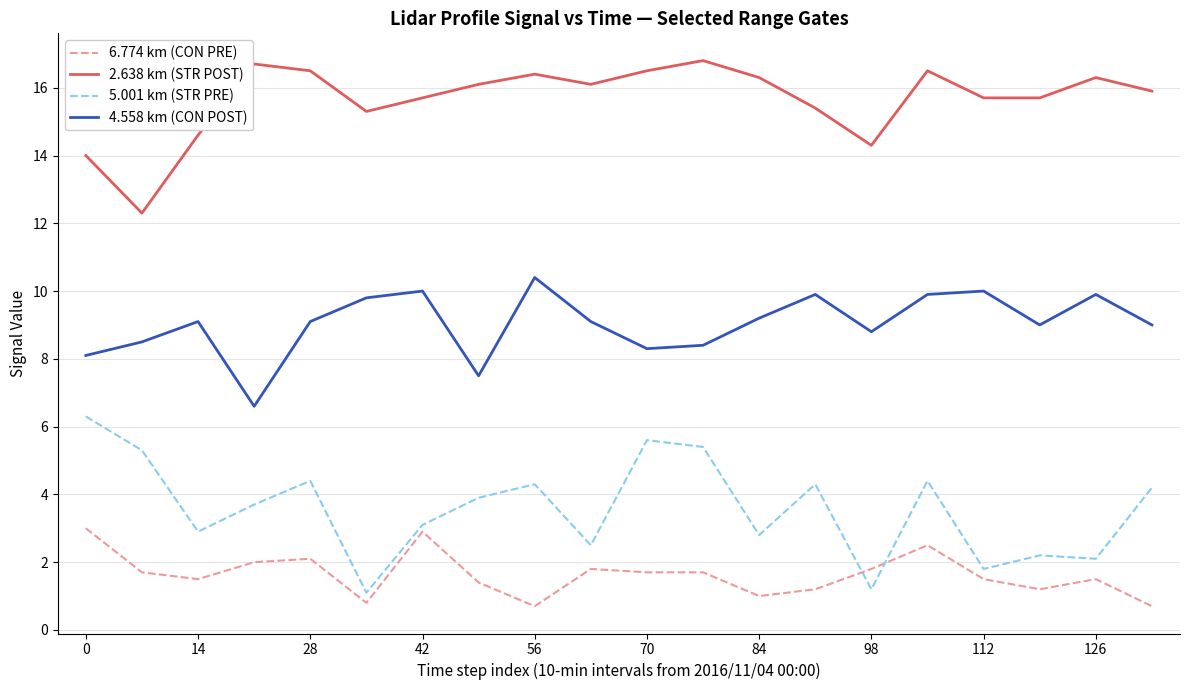

Count the number of data series in this chart.

4